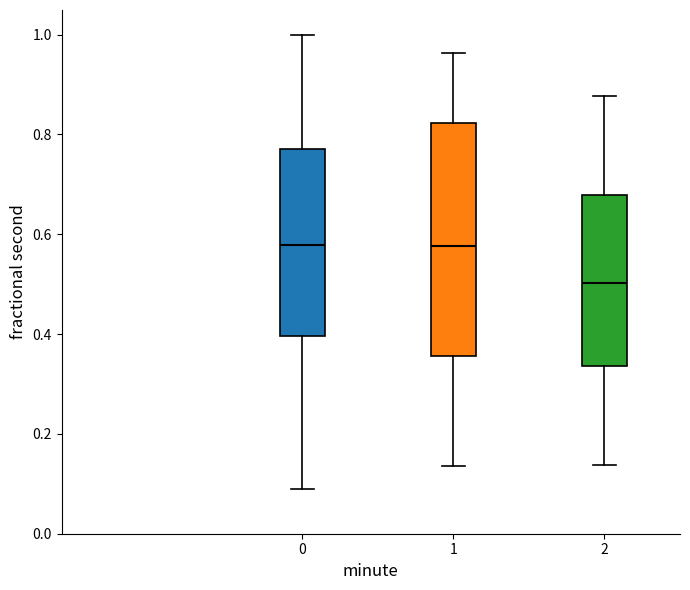

Reading left to right, transcribe this box plot: for each box, give where its median line is, the range the box spans, and where its two whiskers end, as read against the y-axis. The values are not printed on the chart, so give them approximately, as read against the axis.

0: median 0.58, box 0.40 to 0.78, whiskers 0.10 to 1.00
1: median 0.58, box 0.36 to 0.82, whiskers 0.14 to 0.96
2: median 0.50, box 0.34 to 0.68, whiskers 0.14 to 0.88